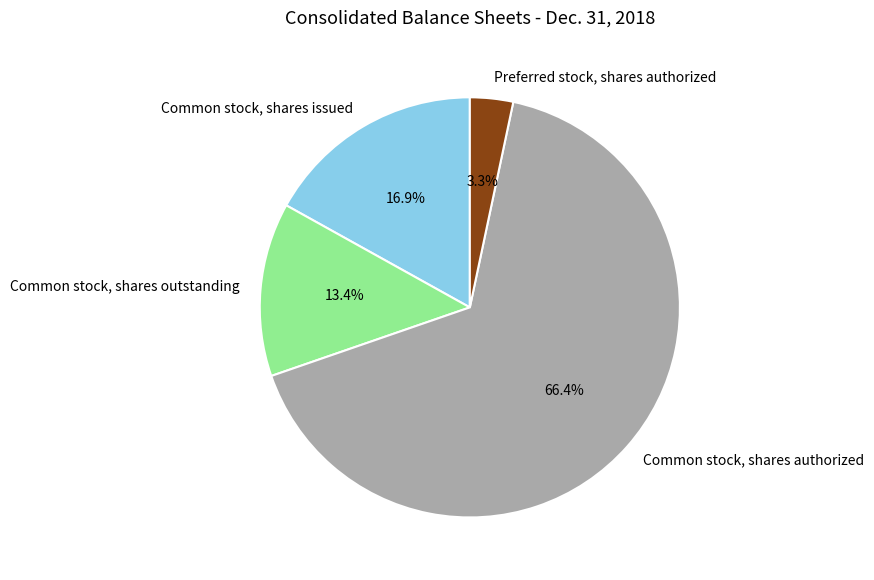

True or false: Common stock, shares issued accounts for 22% of the total.

False